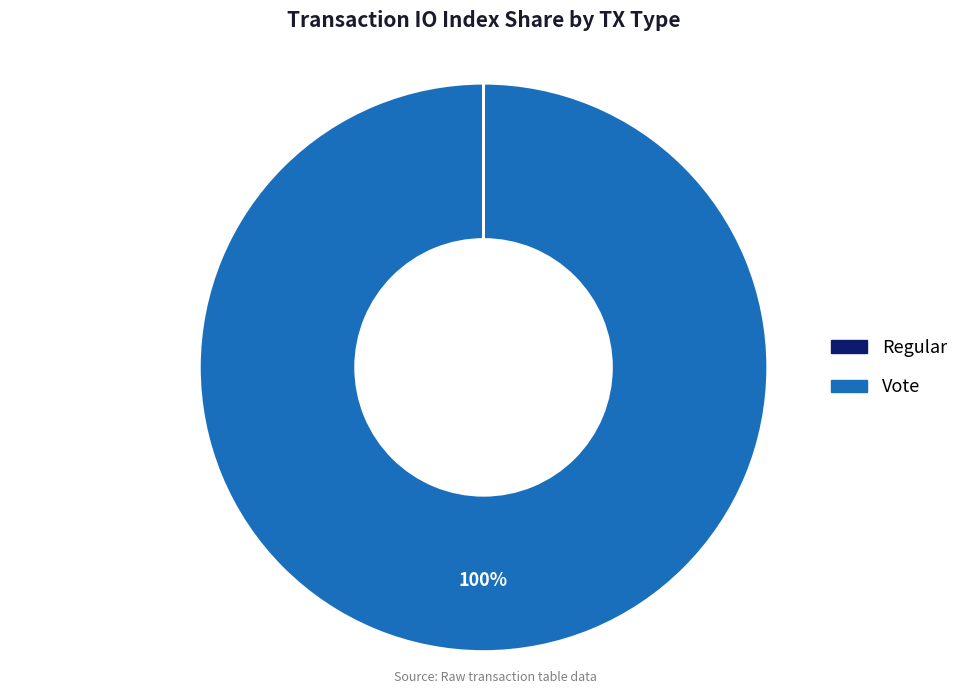

Which slice is the largest?

Vote